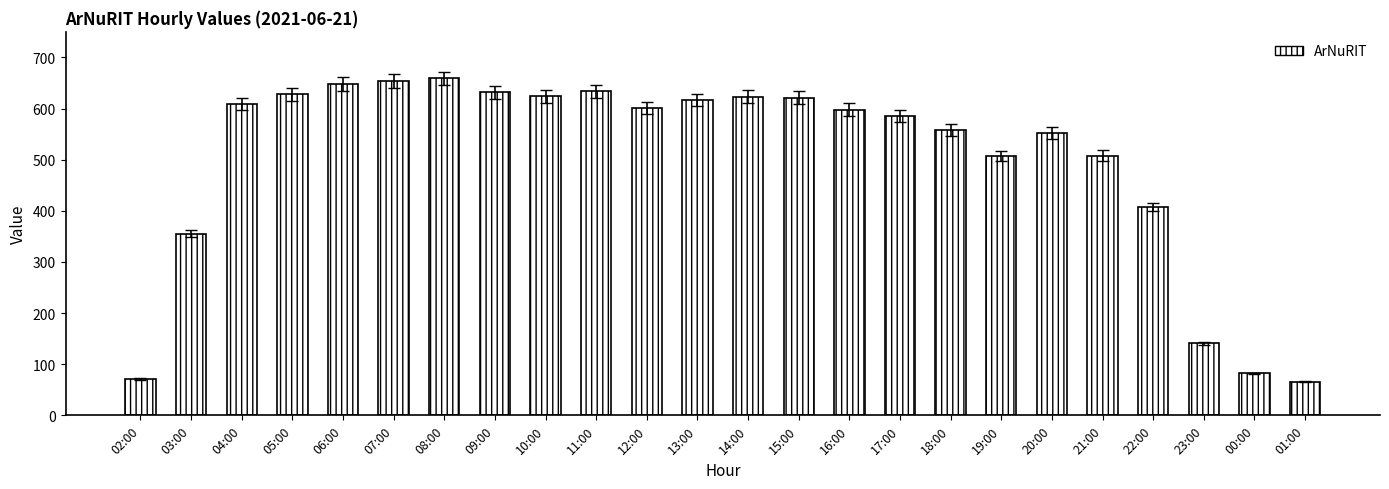

How many data points are less than 601?

12